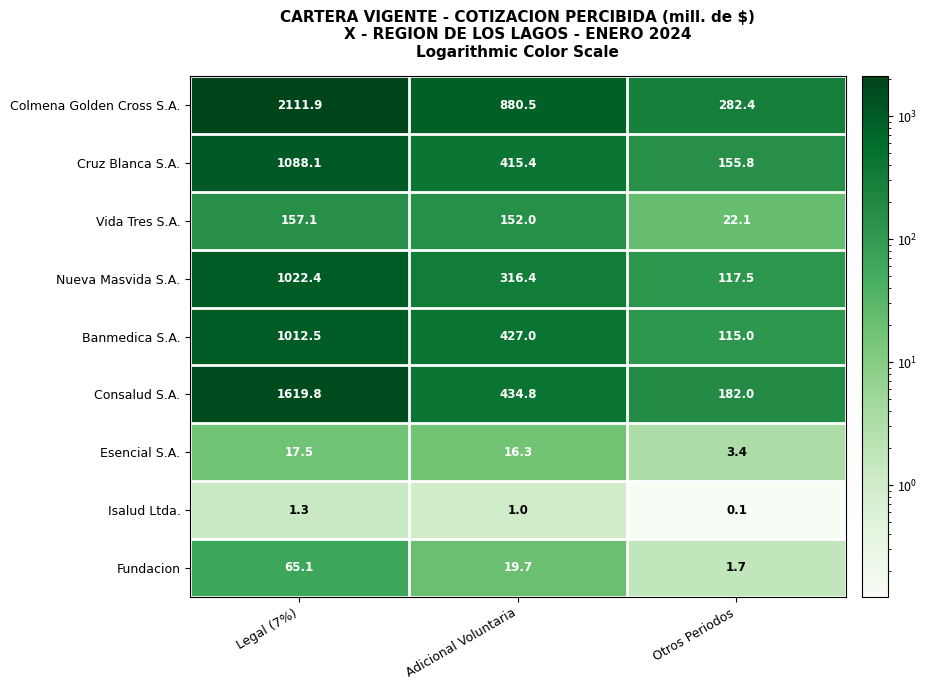

Rank the series by their maximum value, from lowest to highest.

Isalud Ltda., Esencial S.A., Fundacion, Vida Tres S.A., Banmedica S.A., Nueva Masvida S.A., Cruz Blanca S.A., Consalud S.A., Colmena Golden Cross S.A.